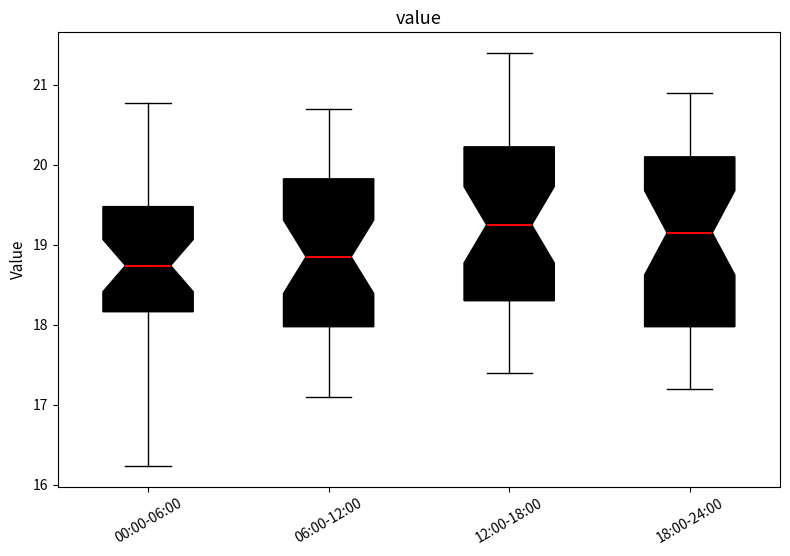

Where does the lower whisker of the box for 06:00-12:00 end on the y-axis? The values are not printed on the chart, so give them approximately, as read against the axis.

17.1